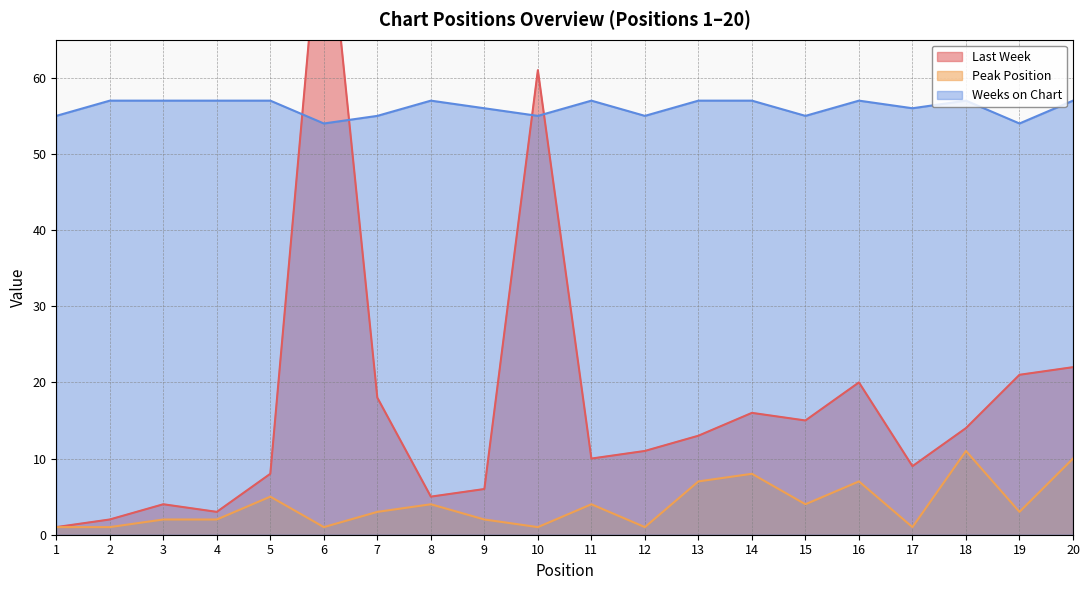

What is the maximum value shown in the chart?

87